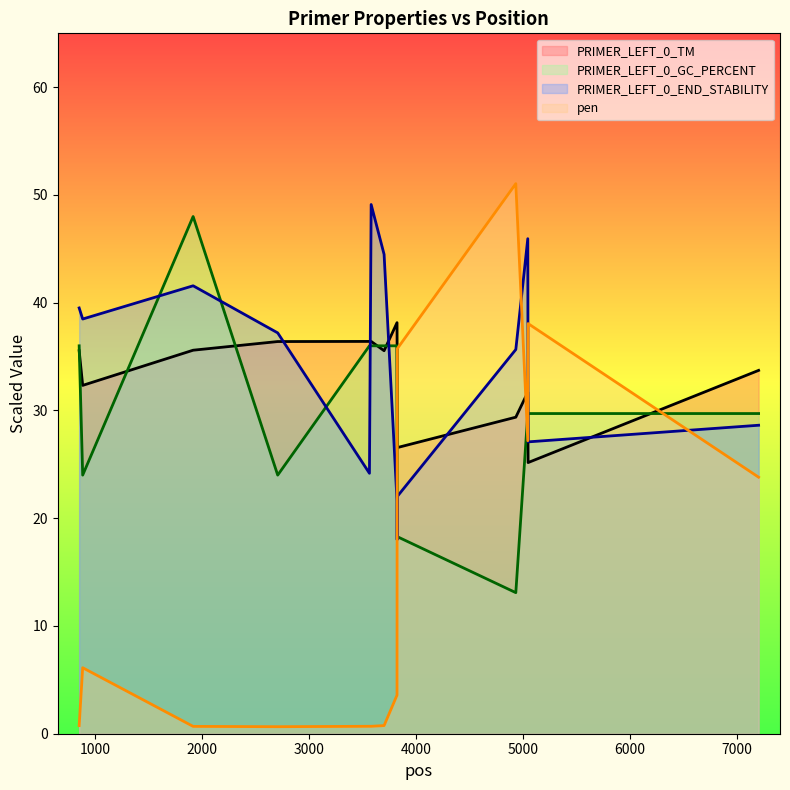

Reading left to right, transcribe all the data shown in this chart.

PRIMER_LEFT_0_TM: 35.5	32.3	35.6	36.4	36.4	36.4	35.5	38.1	35.1	26.6	29.4	31.7	25.2	33.7
PRIMER_LEFT_0_GC_PERCENT: 36.0	24.0	48.0	24.0	36.0	36.0	36.0	36.0	29.7	18.3	13.1	29.7	29.7	29.7
PRIMER_LEFT_0_END_STABILITY: 39.5	38.5	41.6	37.2	24.2	49.1	44.5	21.6	18.0	22.0	35.7	45.9	27.1	28.6
pen: 0.8	6.1	0.7	0.7	0.7	0.7	0.8	3.6	21.5	35.7	51.0	27.2	38.1	23.8